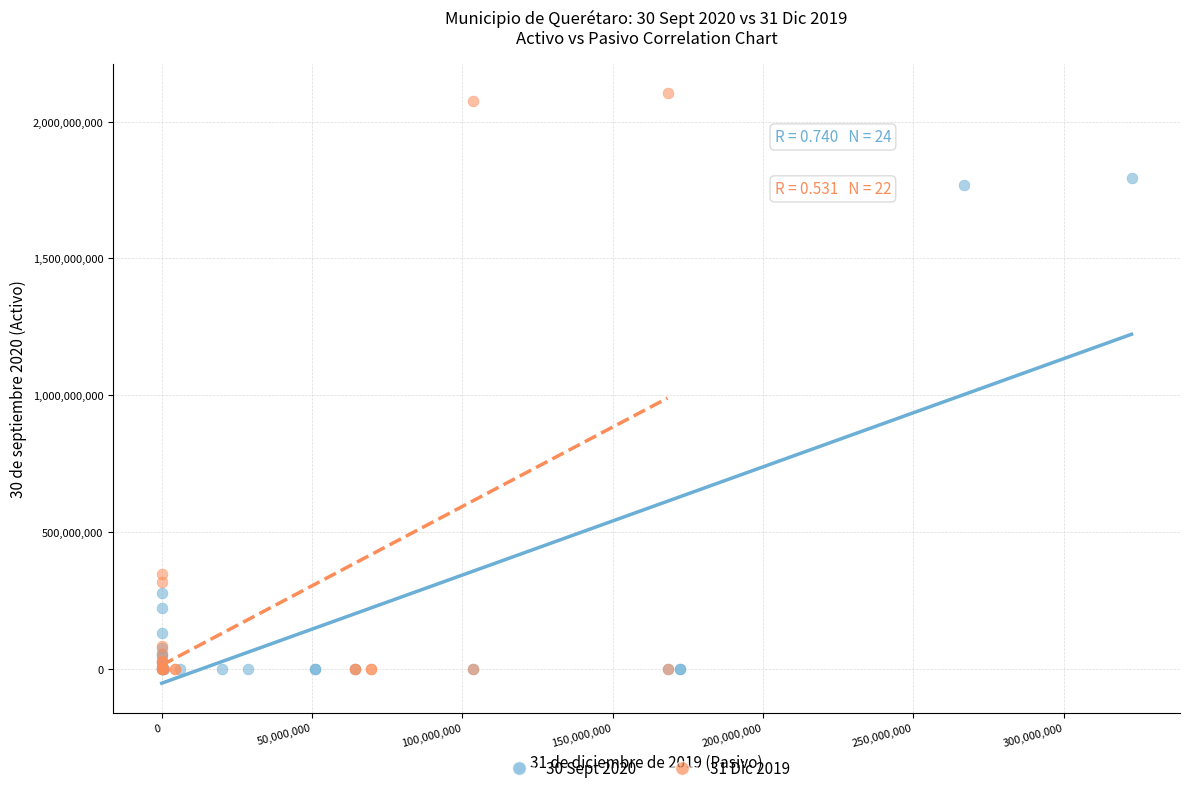

Which series contains the highest Y value?

31 Dic 2019